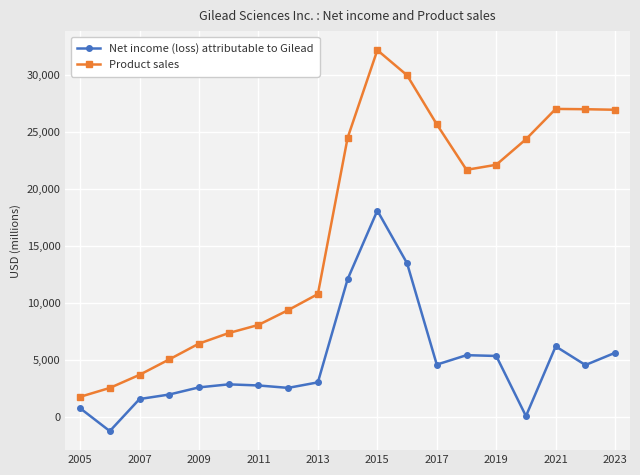

What is the average value of the Product sales series?

16668